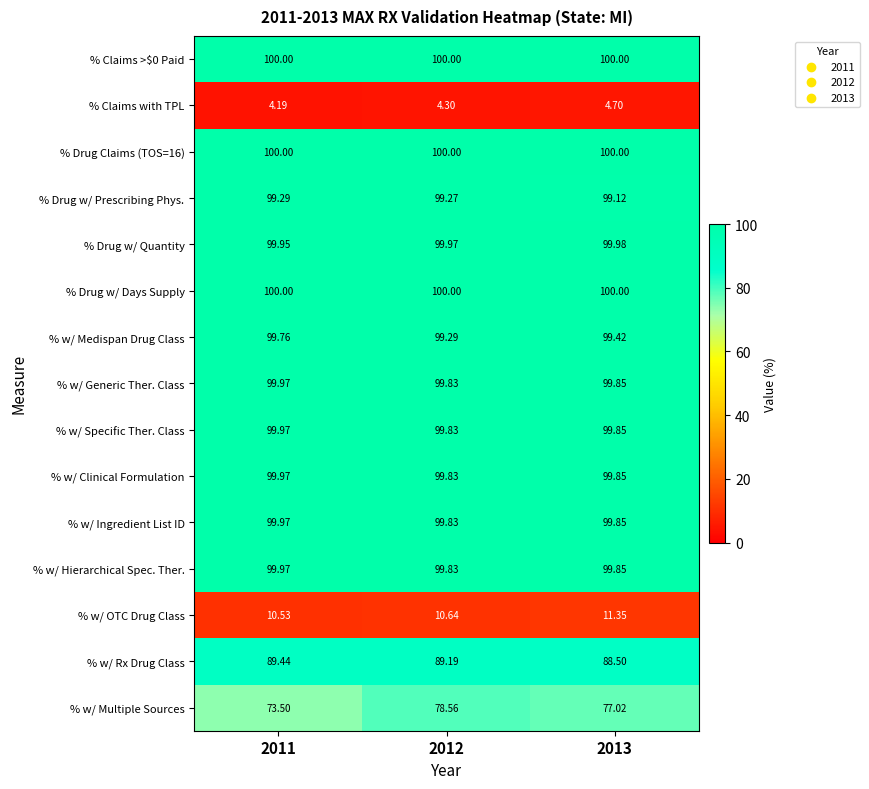

Which series has the widest spread of values?

% w/ Multiple Sources